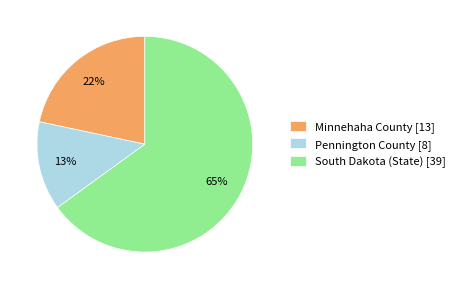

Do Pennington County [8] and South Dakota (State) [39] together represent more than half of the pie?

Yes